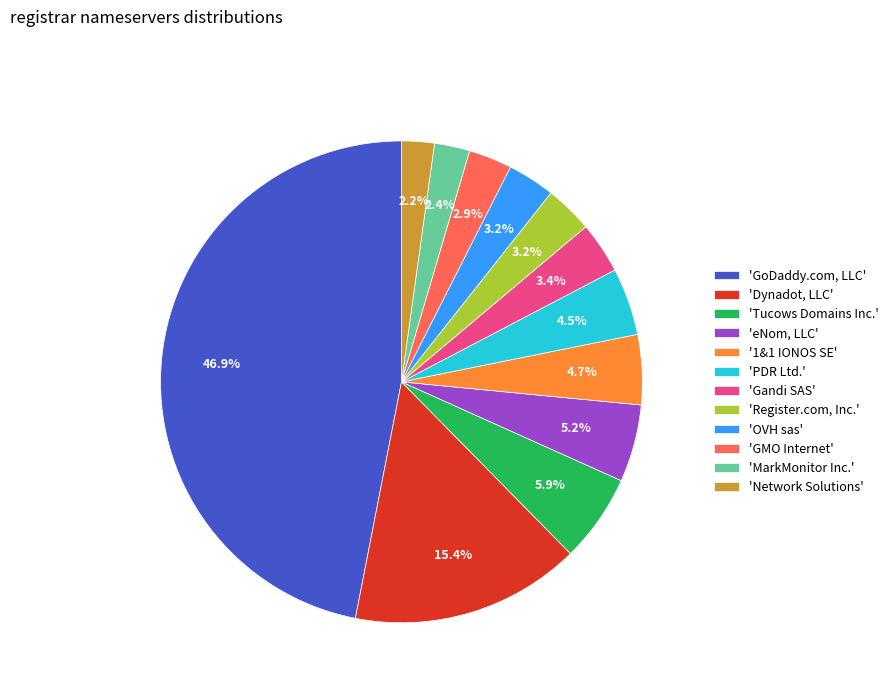

What percentage is NOT represented by 'GoDaddy.com, LLC'?

53.1%